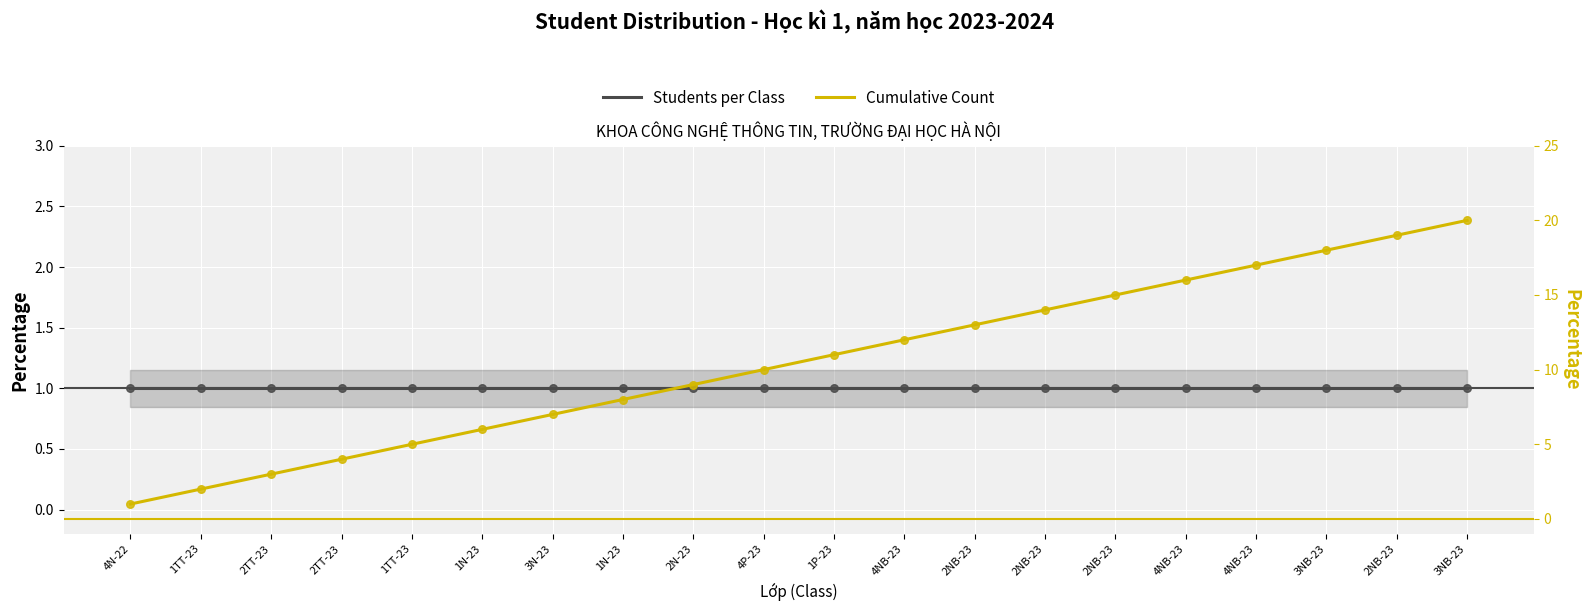

At which category is the sum across all series the highest?

3NB-23